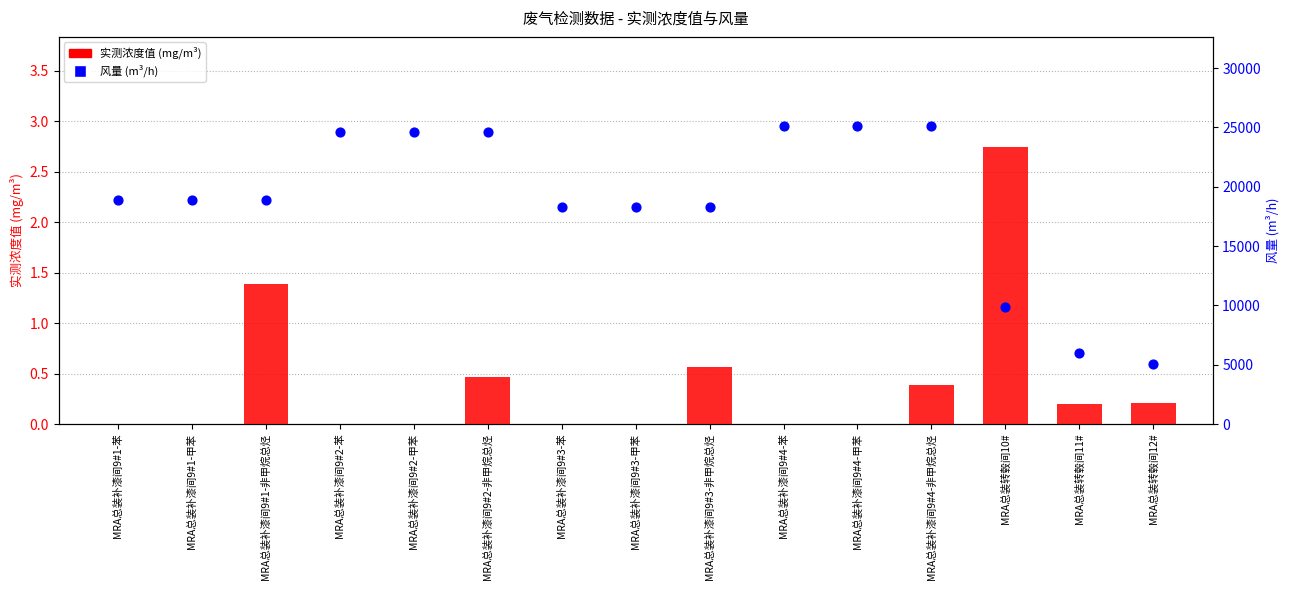

At how many categories does at least one series exceed 15442?

12